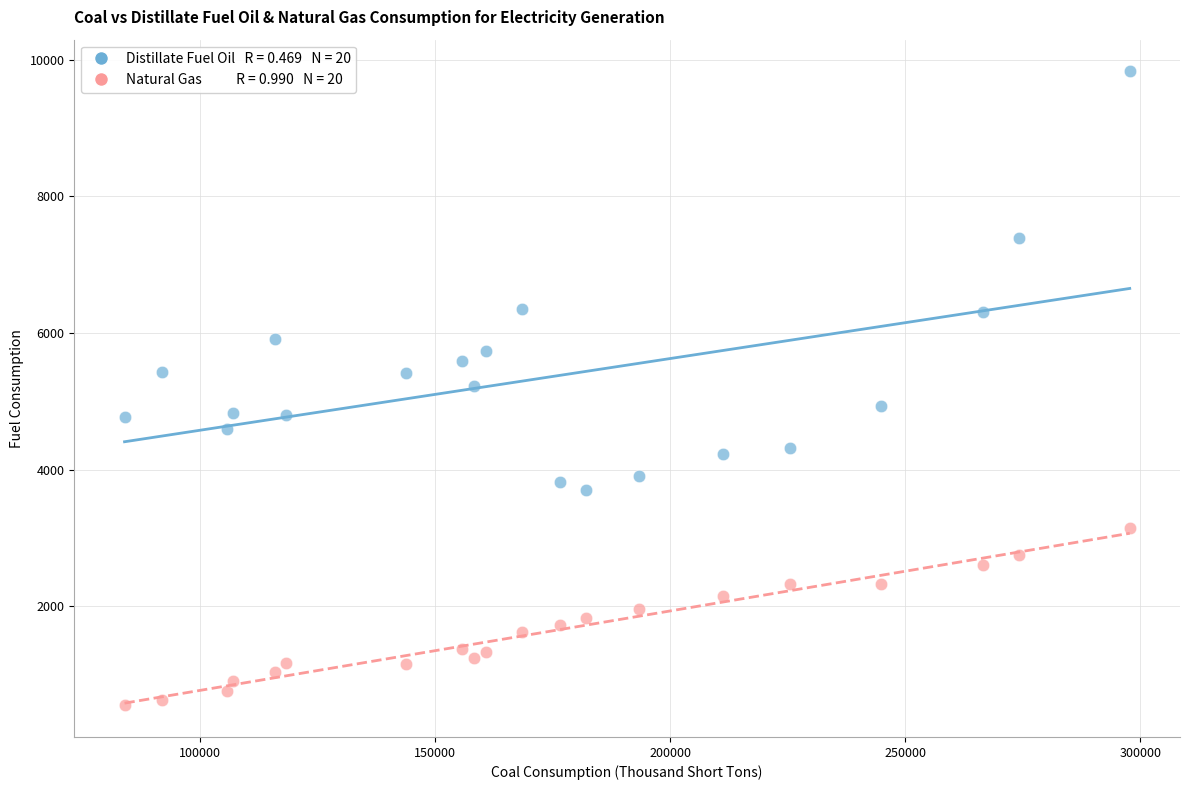

Across all data points, what is the range of X values (max minus min)?

213815.6